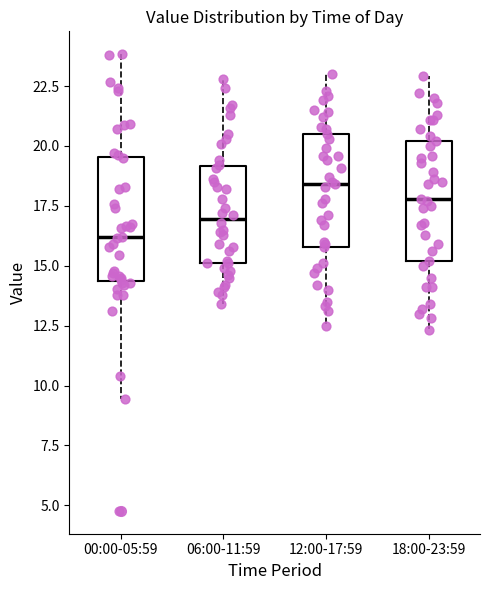

Reading left to right, transcribe this box plot: for each box, give where its median line is, the range the box spans, and where its two whiskers end, as read against the y-axis. The values are not printed on the chart, so give them approximately, as read against the axis.

00:00-05:59: median 16.0, box 14.5 to 19.5, whiskers 9.5 to 24.0
06:00-11:59: median 17.0, box 15.0 to 19.0, whiskers 13.5 to 23.0
12:00-17:59: median 18.5, box 16.0 to 20.5, whiskers 12.5 to 23.0
18:00-23:59: median 18.0, box 15.0 to 20.0, whiskers 12.5 to 23.0